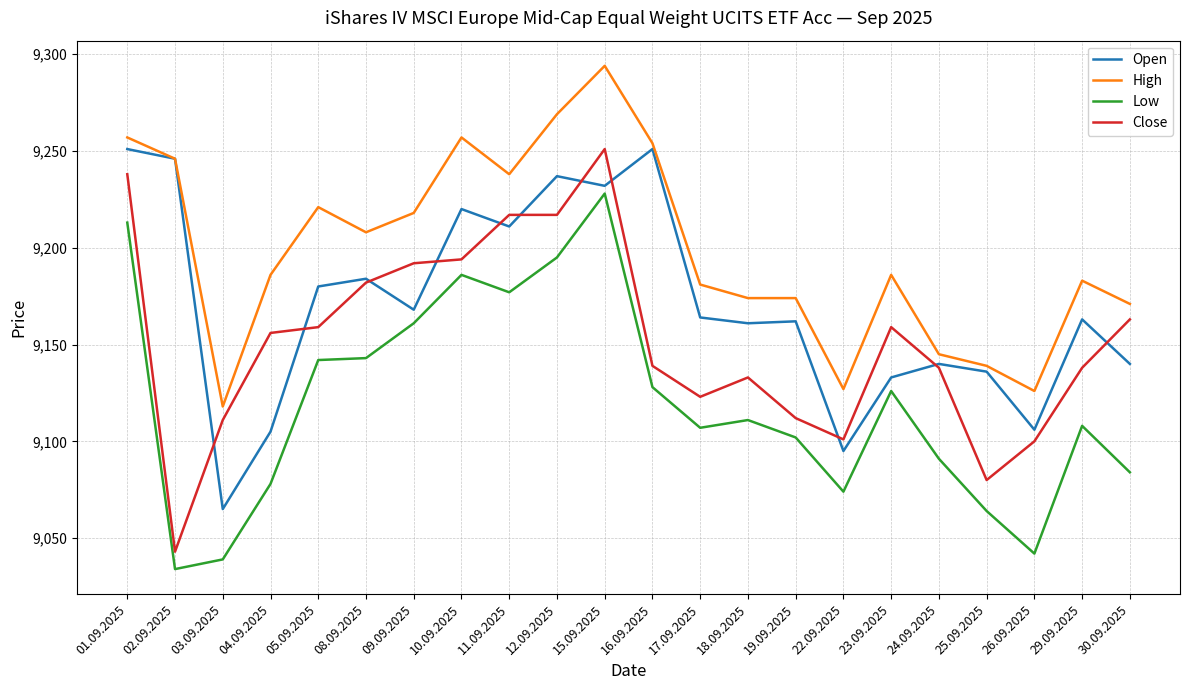

True or false: Open and Low intersect in this chart.

False